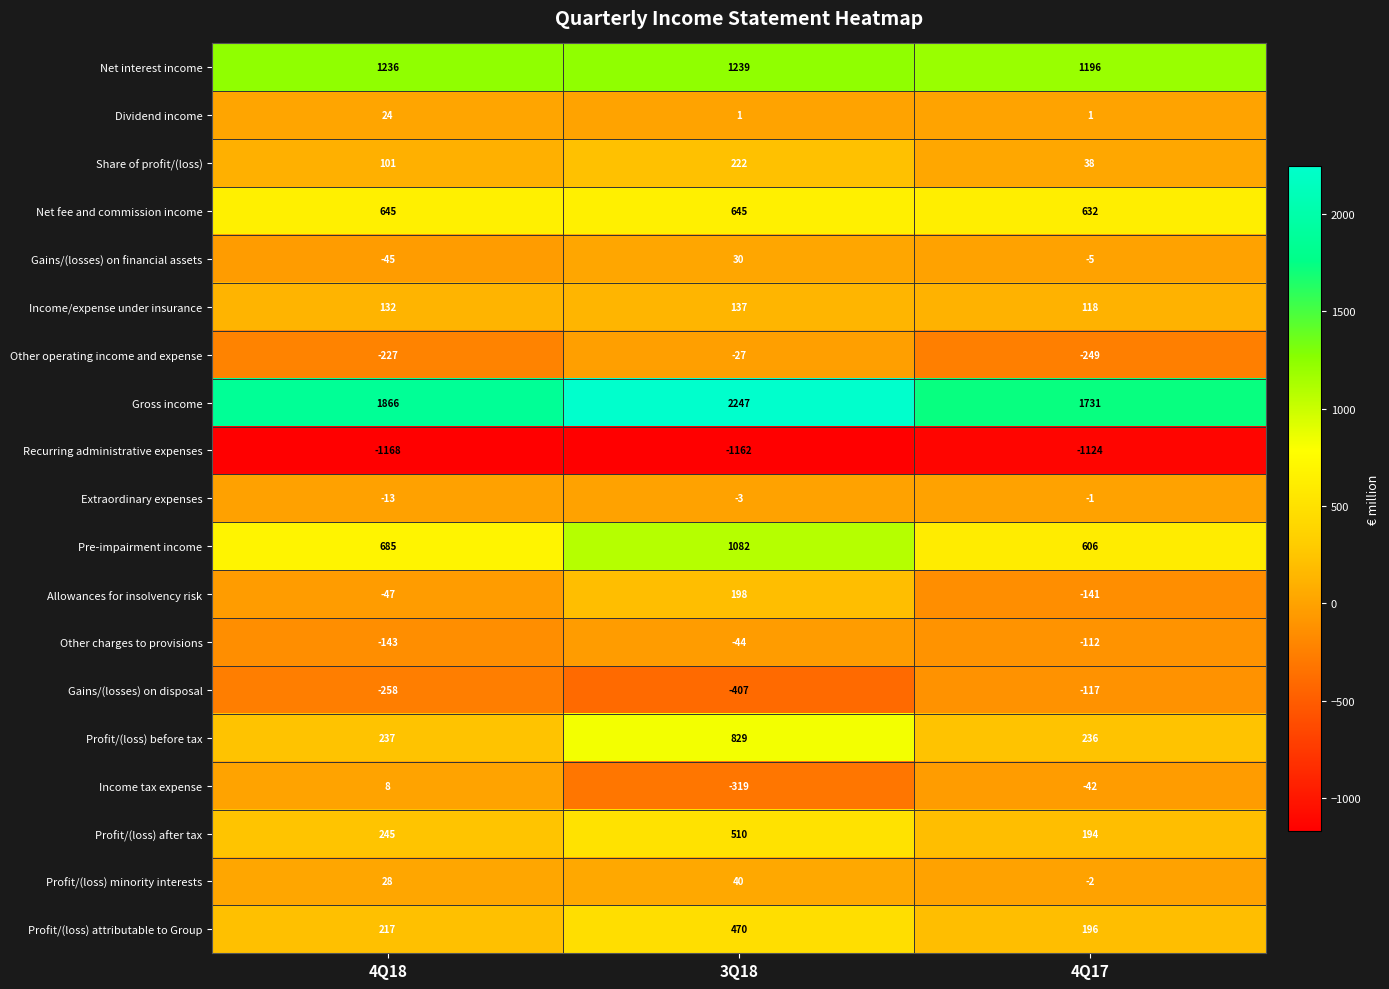

Between 4Q18 and 4Q17, which series saw the biggest shift?

Gains/(losses) on disposal